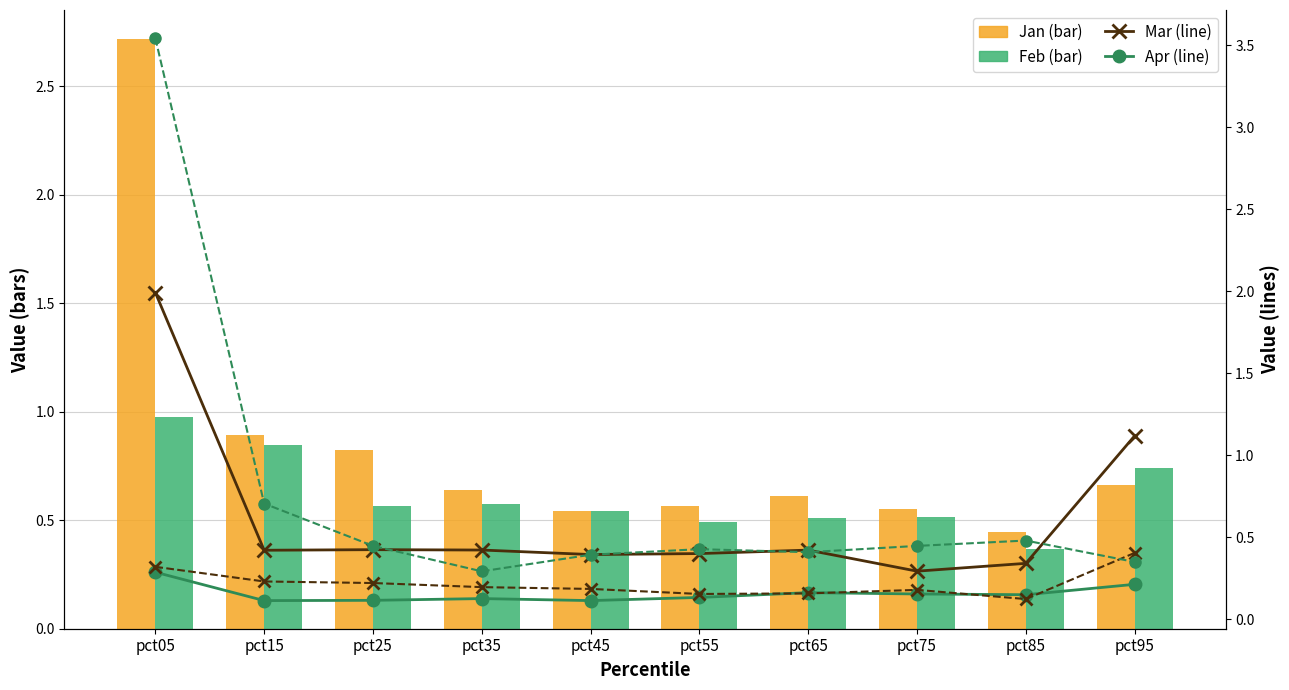

What is the difference between the highest and lowest values at pct25?

0.7